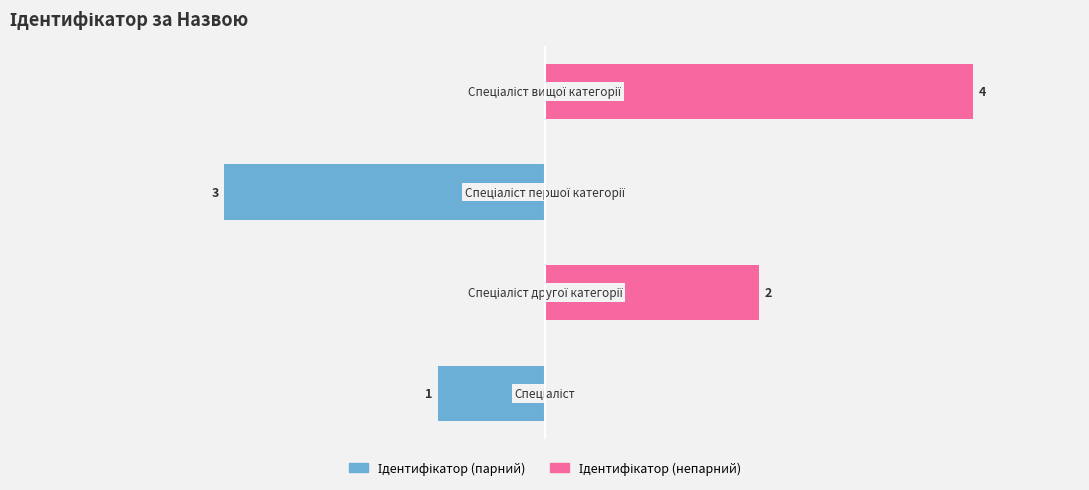

What is the spread (max minus min) of values at 3?

4